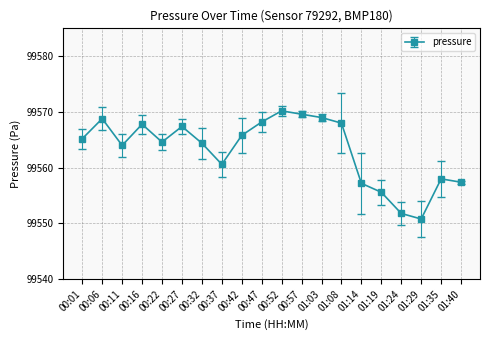

What is the label of the 14th point from the left?

01:08